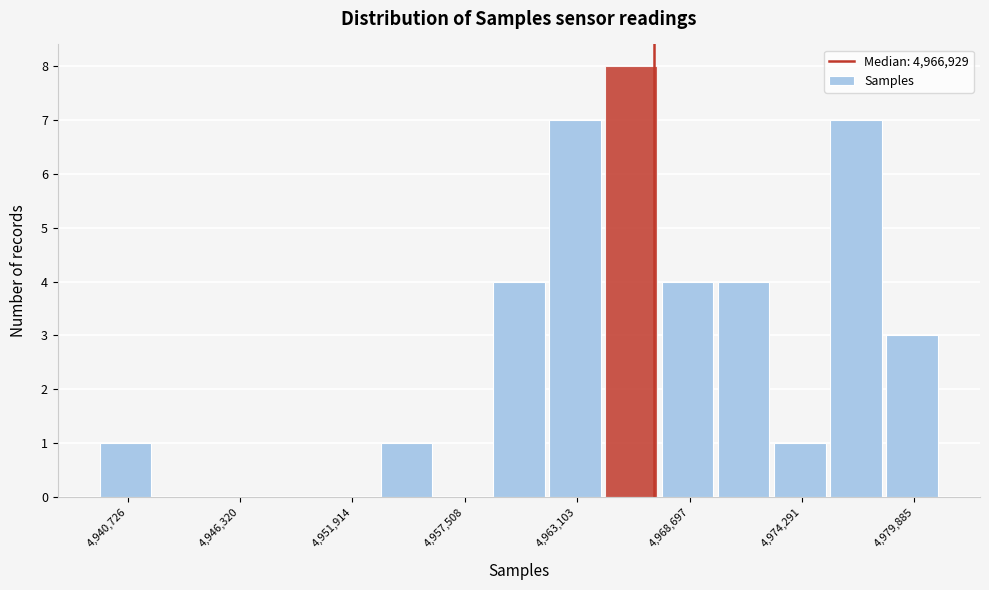

Around what value on the x-axis is the tallest bar? Give the approximate position of its centre, as read against the axis.

4966000